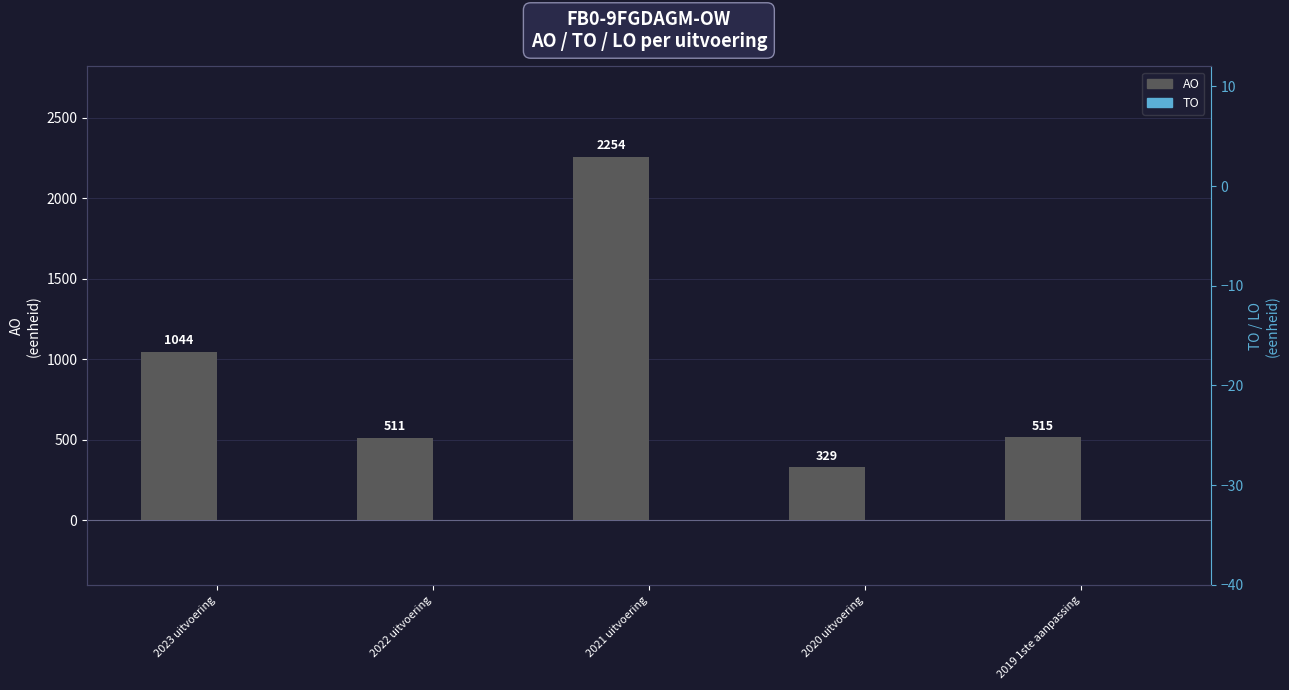

True or false: AO has a value of 466 at 2020 uitvoering.

False